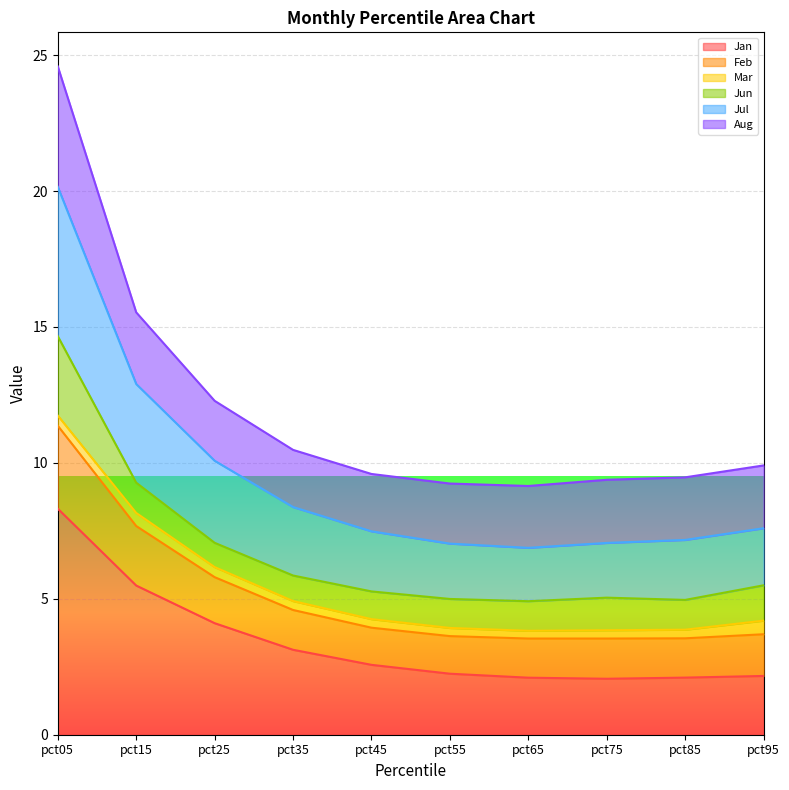

True or false: Jan and Jul cross at least once.

False